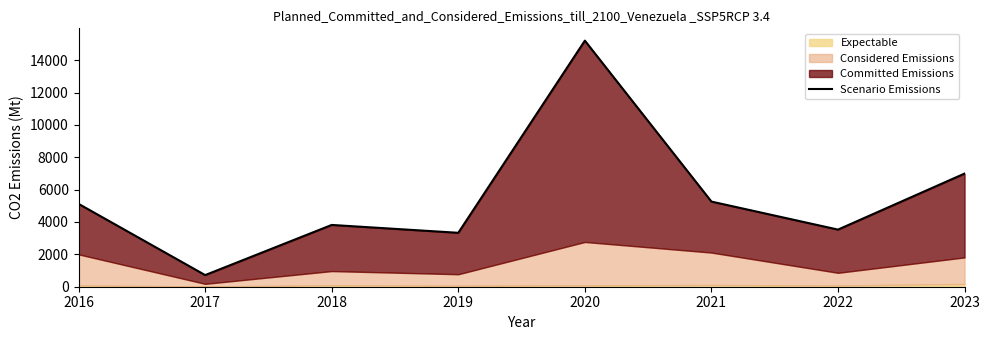

What is the ratio of the value at 2017 to the value at 2018?

0.2